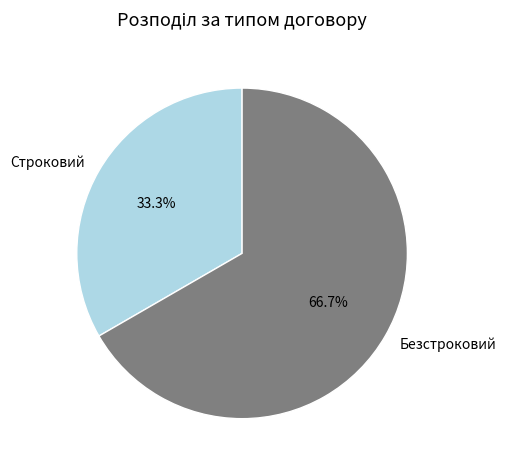

To the nearest percent, what is the combined percentage of Безстроковий and Строковий?

100%